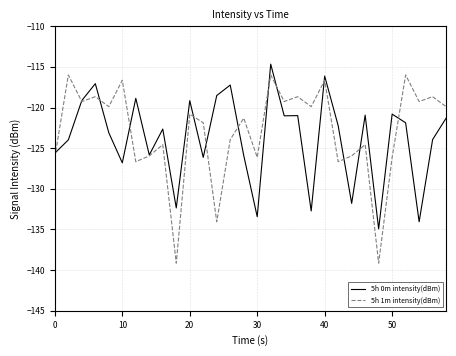

What is the maximum value shown in the chart?

-114.7